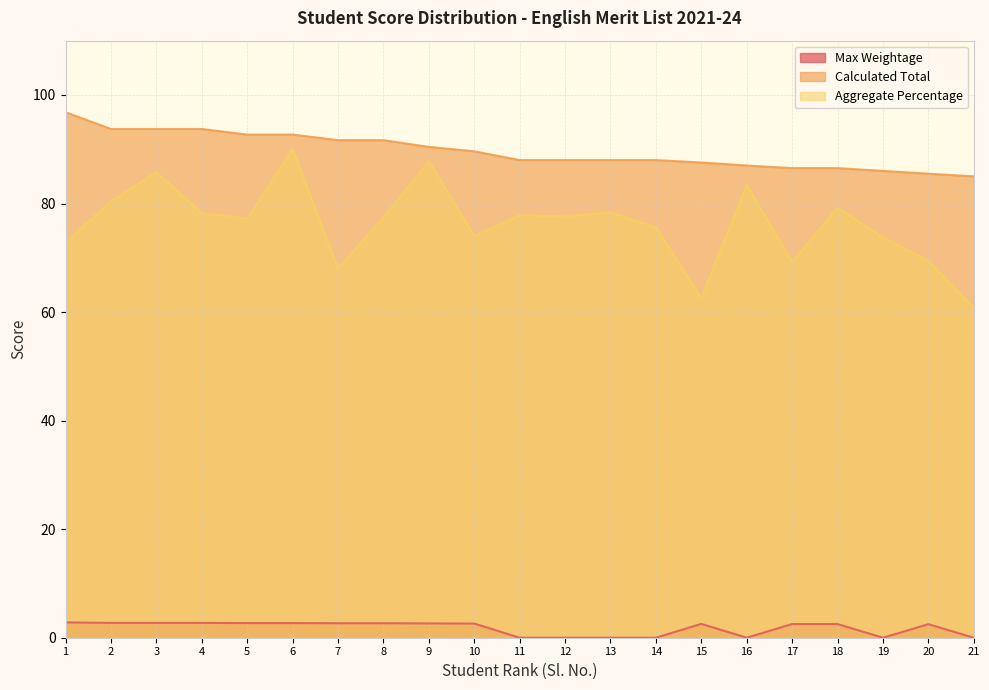

How many data points in Max Weightage are less than 2?

7